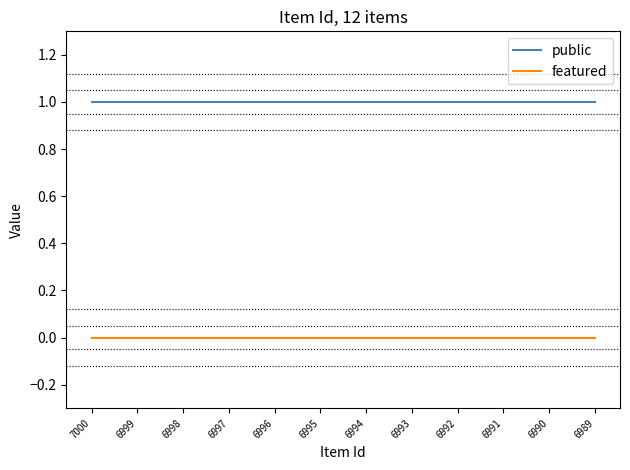

Reading left to right, list all the values displayed in this chart.

public: 1	1	1	1	1	1	1	1	1	1	1	1
featured: 0	0	0	0	0	0	0	0	0	0	0	0